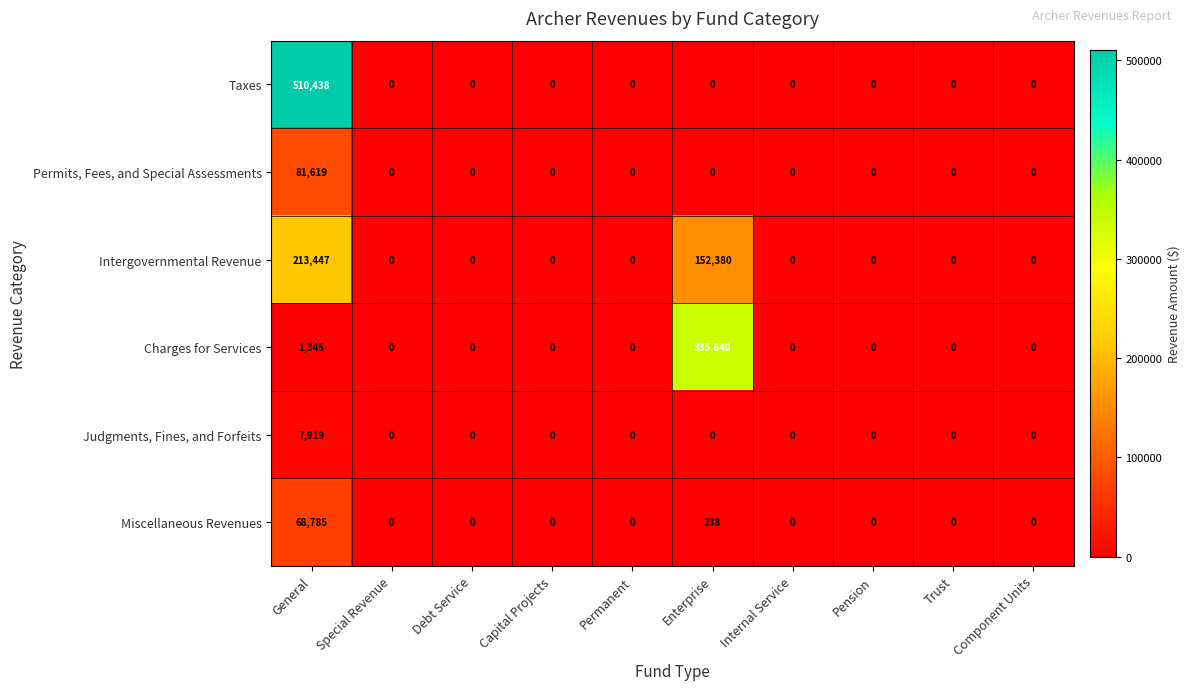

How many positive values does the Charges for Services series have?

2